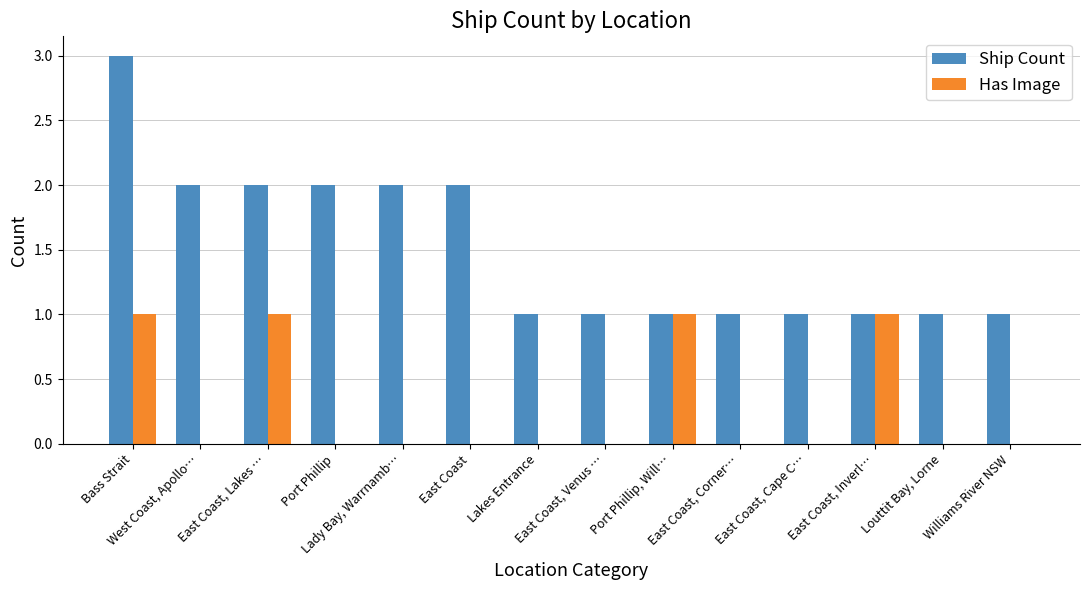

What is the sum of all Has Image values?

4